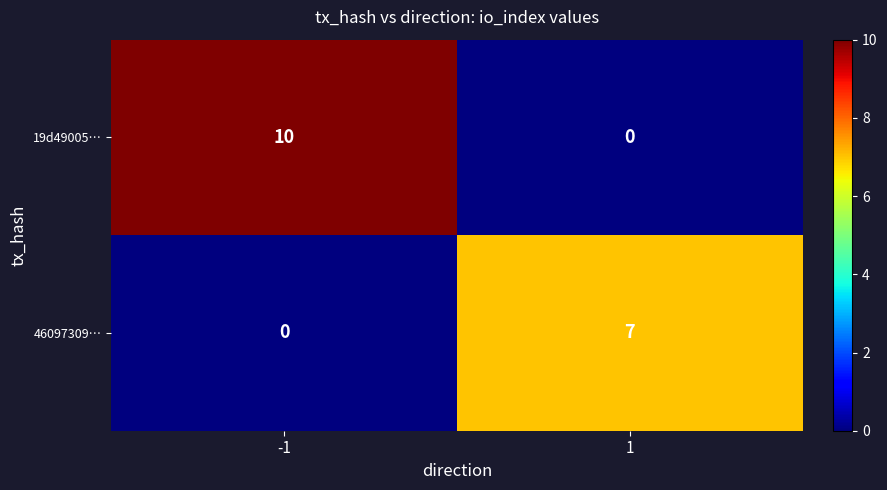

Rank the series at 1 from highest to lowest value.

46097309…, 19d49005…